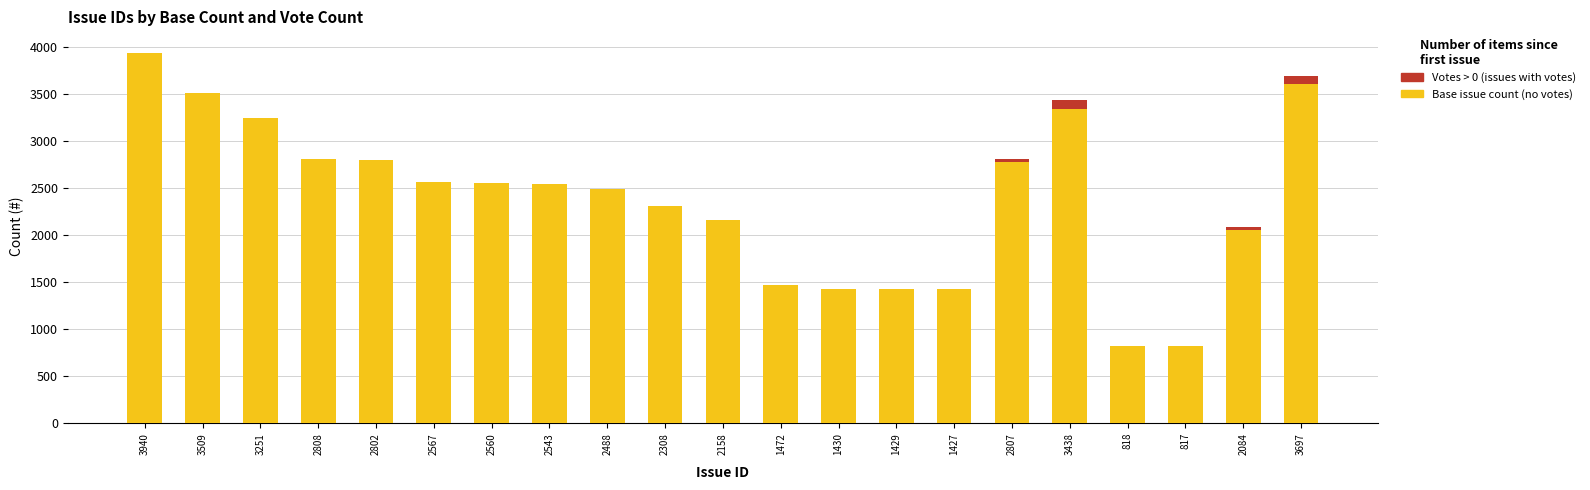

How many distinct data groups are displayed?

2